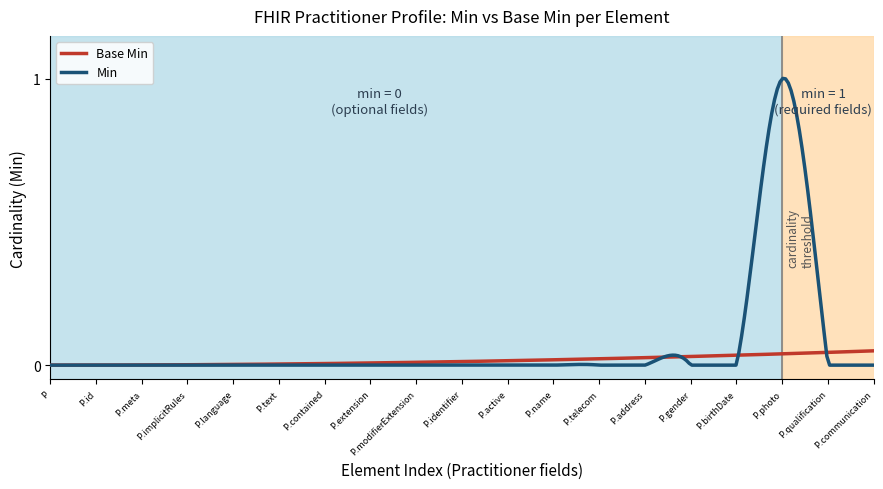

How many series are shown in this chart?

2